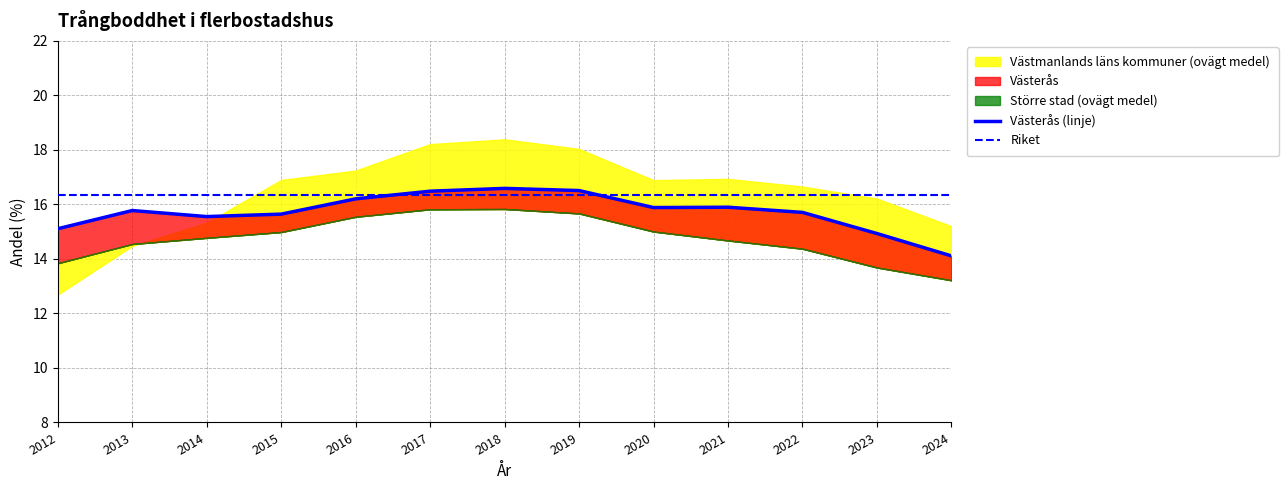

Does the chart have visible grid lines?

Yes